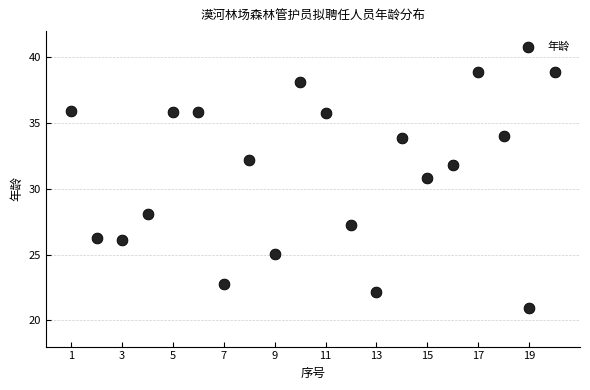

What is the range of Y values (max minus min)?

17.9